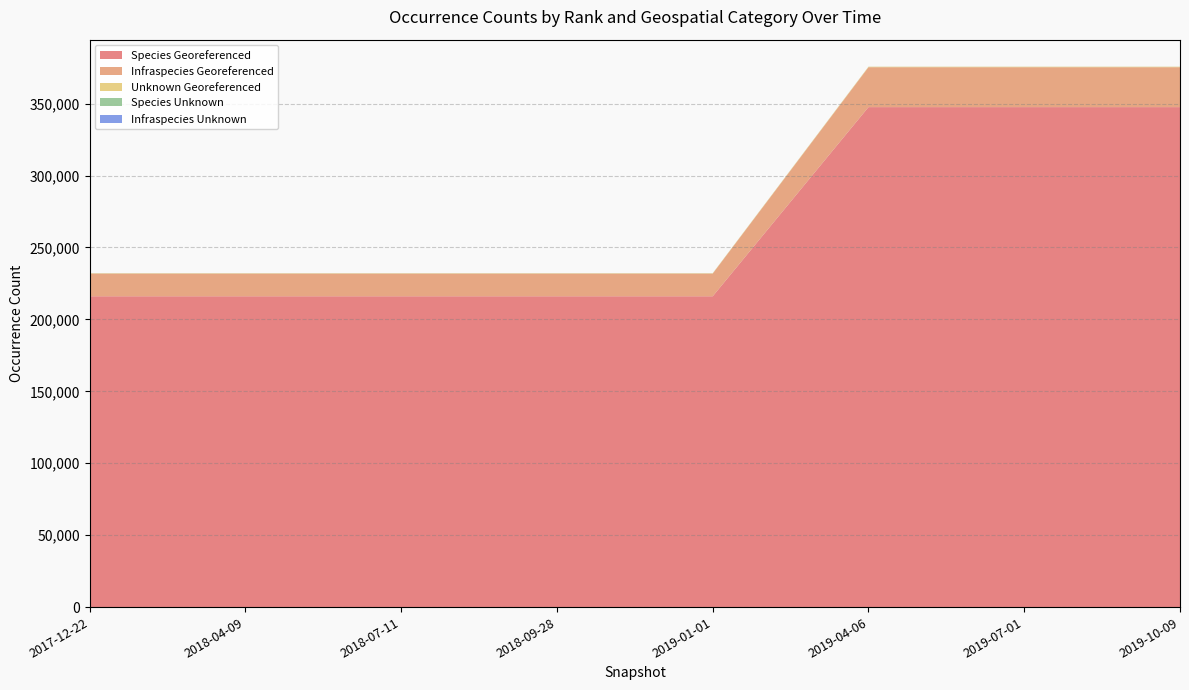

Reading right to left, transcribe all the data shown in this chart.

Species Georeferenced: 347547	347547	347547	216067	216067	216067	216067	216067
Infraspecies Georeferenced: 27721	27721	27721	15761	15761	15761	15761	15761
Unknown Georeferenced: 340	340	340	243	243	243	243	243
Species Unknown: 35	35	35	35	35	35	35	35
Infraspecies Unknown: 2	2	2	2	2	2	2	2